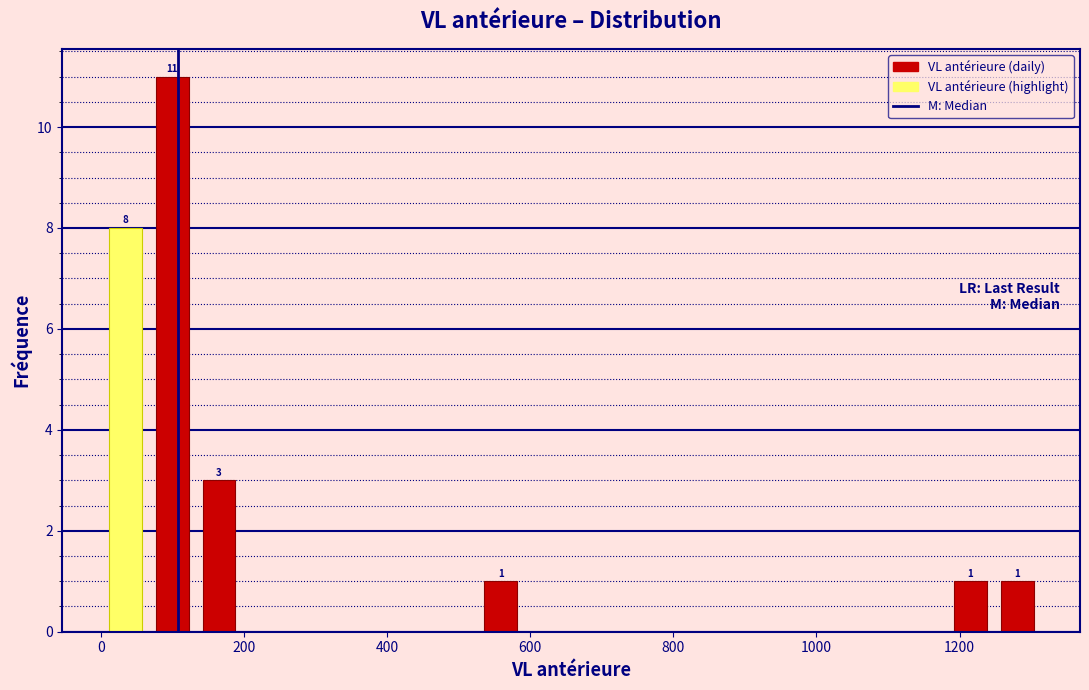

Around what value on the x-axis is the tallest bar? Give the approximate position of its centre, as read against the axis.

100